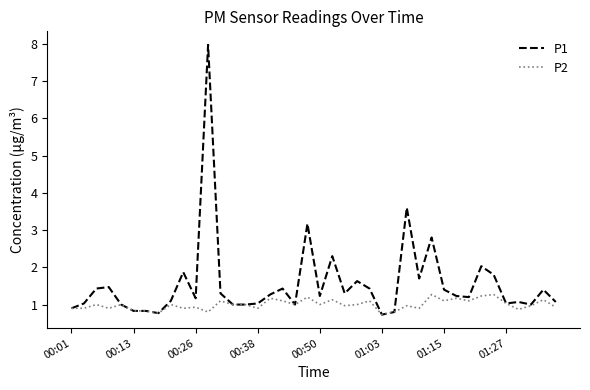

What is the minimum value shown in the chart?

0.7